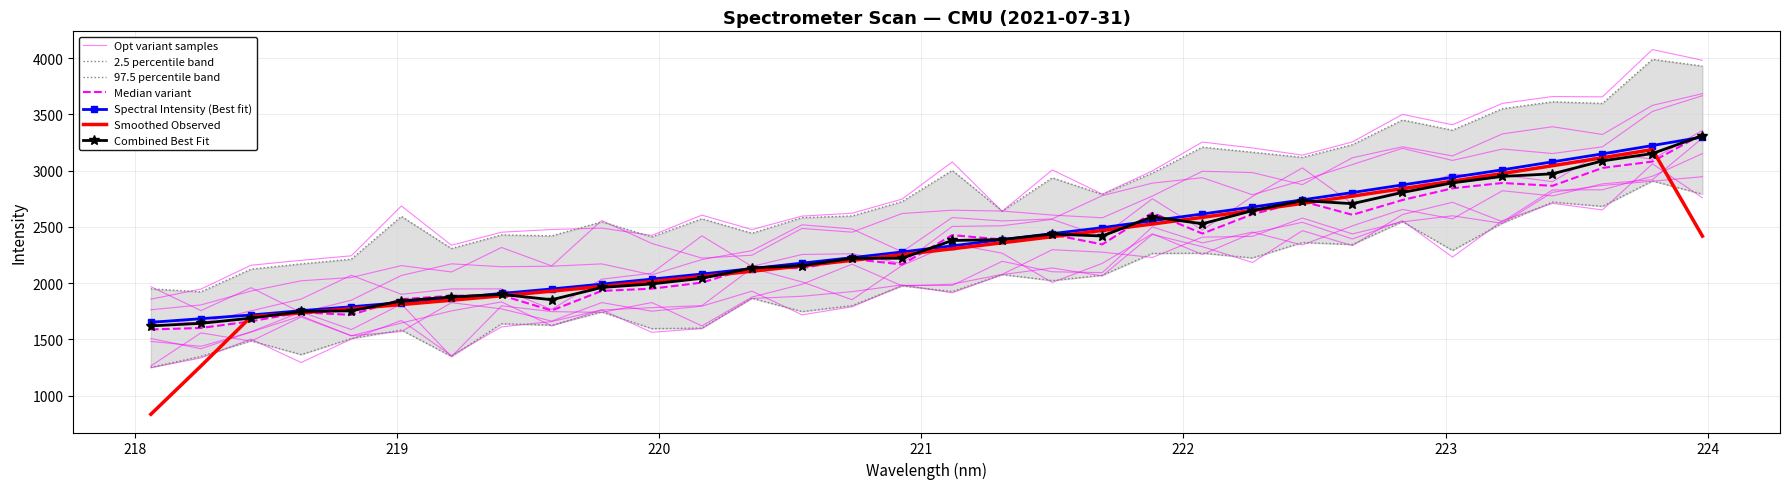

Reading right to left, what are all the values shown in this chart?

3298.4	3223.0	3148.8	3077.9	3006.9	2939.8	2872.7	2804.9	2739.8	2675.9	2614.3	2553.7	2492.6	2439.7	2386.1	2330.9	2276.4	2226.0	2177.3	2128.9	2080.4	2035.2	1990.9	1947.8	1907.9	1865.6	1826.8	1789.4	1754.5	1716.2	1683.3	1650.8